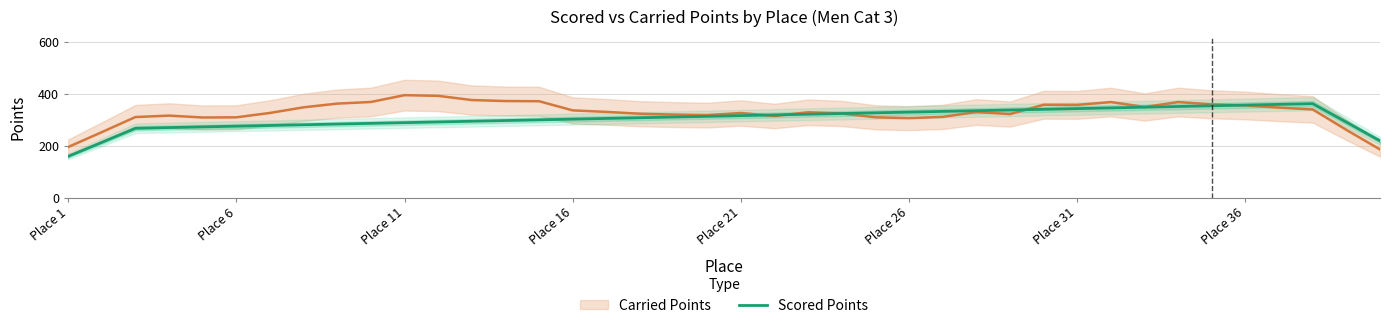

What is the minimum value for Scored Points?

159.1